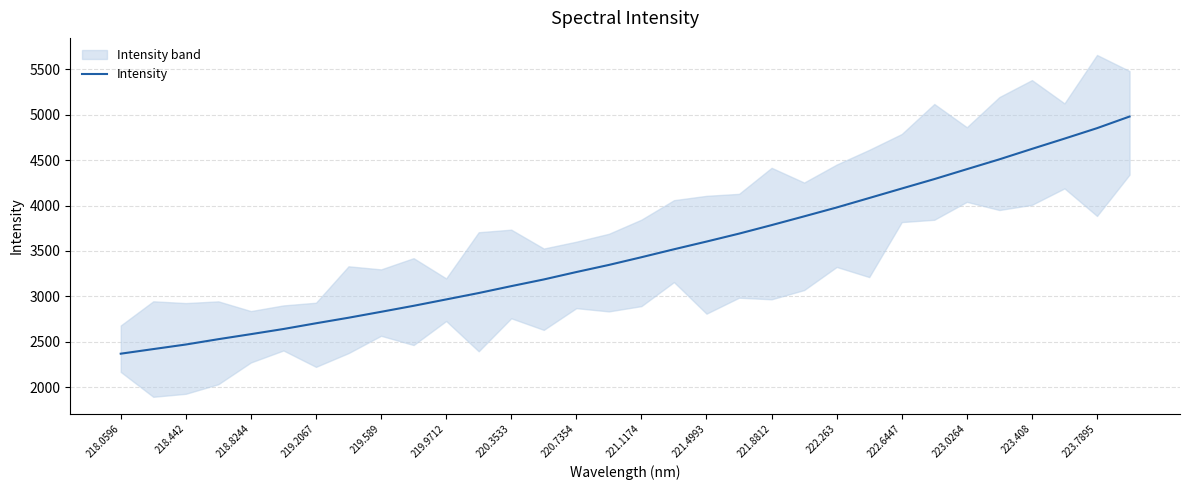

True or false: Intensity has a value of 803.7 at 218.0596.

False